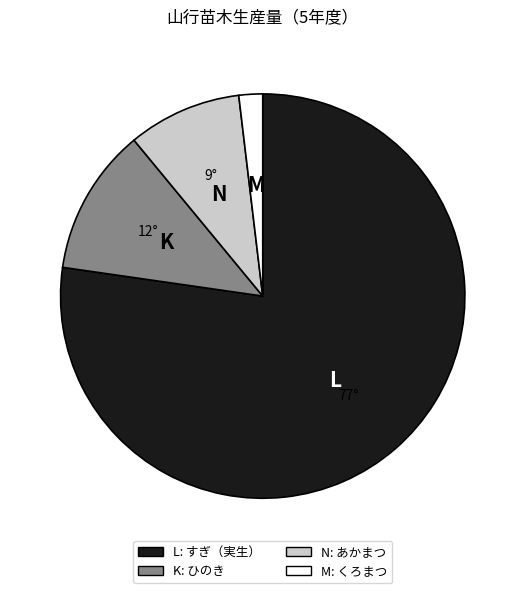

Is there a majority slice in this chart?

Yes